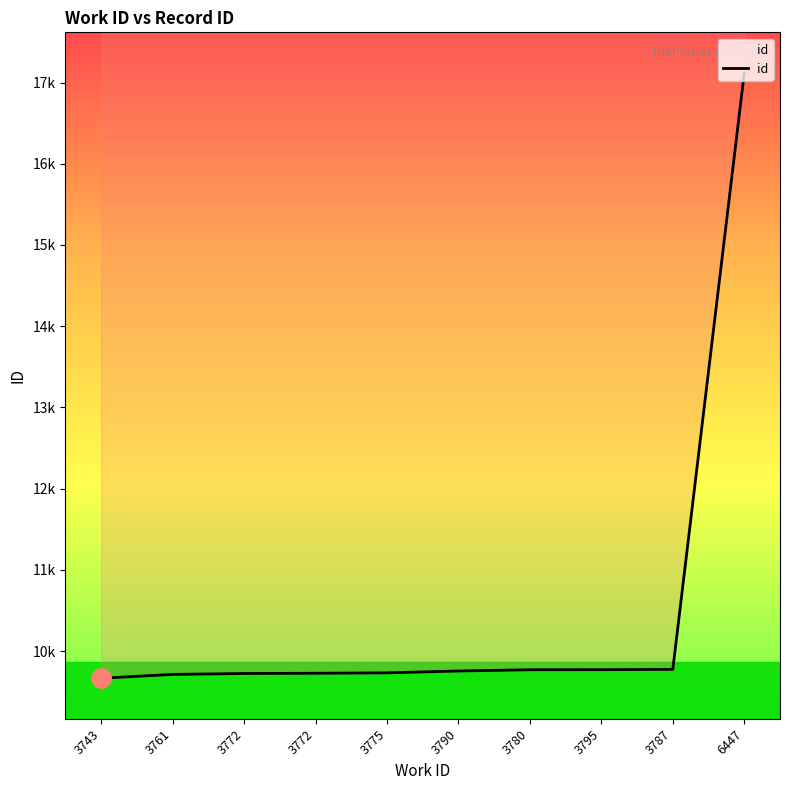

List the labels in order of value, largest first.

6447, 3787, 3795, 3780, 3790, 3775, 3772, 3772, 3761, 3743